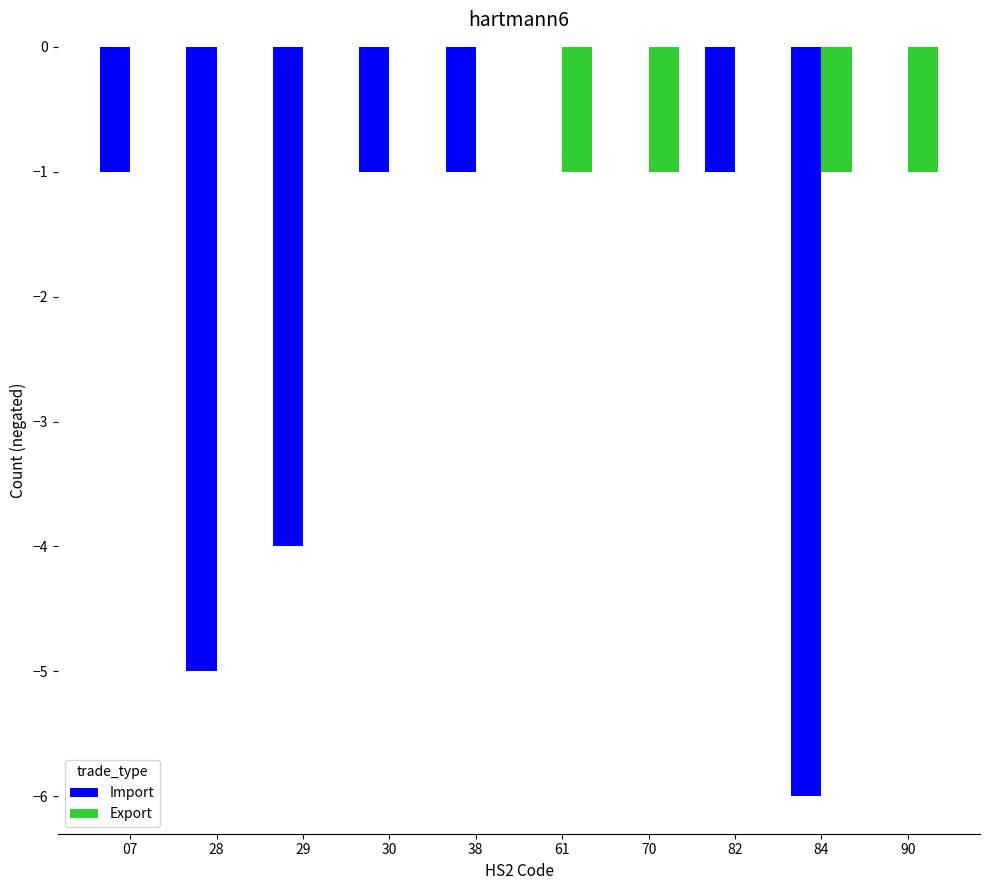

How many groups of bars are there?

10